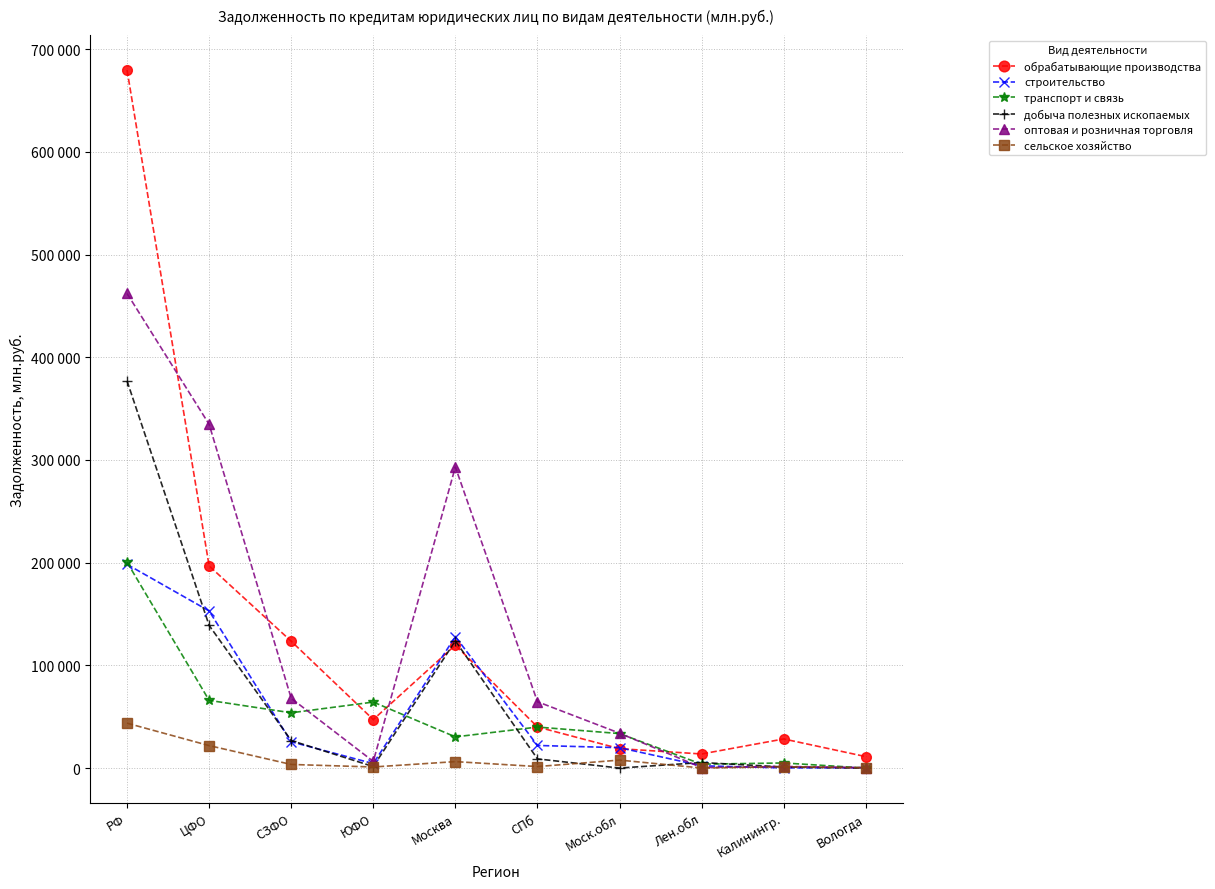

Reading left to right, extract all data points from this chart.

обрабатывающие производства: РФ=679724	ЦФО=196818	СЗФО=123507	ЮФО=47212	Москва=119719	СПб=40014	Моск.обл=18883	Лен.обл=13706	Калинингр.=28343	Вологда=11152
строительство: РФ=198329	ЦФО=152968	СЗФО=25590	ЮФО=4342	Москва=128095	СПб=22000	Моск.обл=19840	Лен.обл=2214	Калинингр.=160	Вологда=384
транспорт и связь: РФ=200412	ЦФО=65911	СЗФО=53810	ЮФО=64265	Москва=30357	СПб=39929	Моск.обл=33583	Лен.обл=3782	Калинингр.=4960	Вологда=0
добыча полезных ископаемых: РФ=376914	ЦФО=138917	СЗФО=26802	ЮФО=1476	Москва=123895	СПб=8928	Моск.обл=0	Лен.обл=5388	Калинингр.=1041	Вологда=0
оптовая и розничная торговля: РФ=462119	ЦФО=334707	СЗФО=67899	ЮФО=6477	Москва=293155	СПб=64609	Моск.обл=33967	Лен.обл=497	Калинингр.=1570	Вологда=407
сельское хозяйство: РФ=43696	ЦФО=21869	СЗФО=3510	ЮФО=1051	Москва=6273	СПб=1465	Моск.обл=7749	Лен.обл=56	Калинингр.=1221	Вологда=301